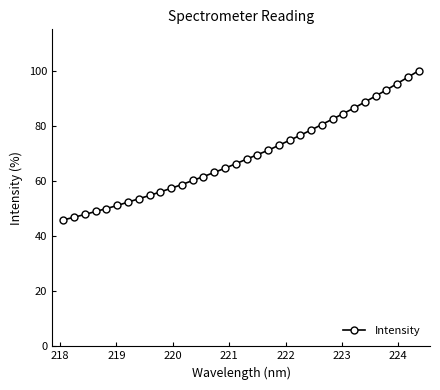

What is the value of the 13th point from the left?

60.2